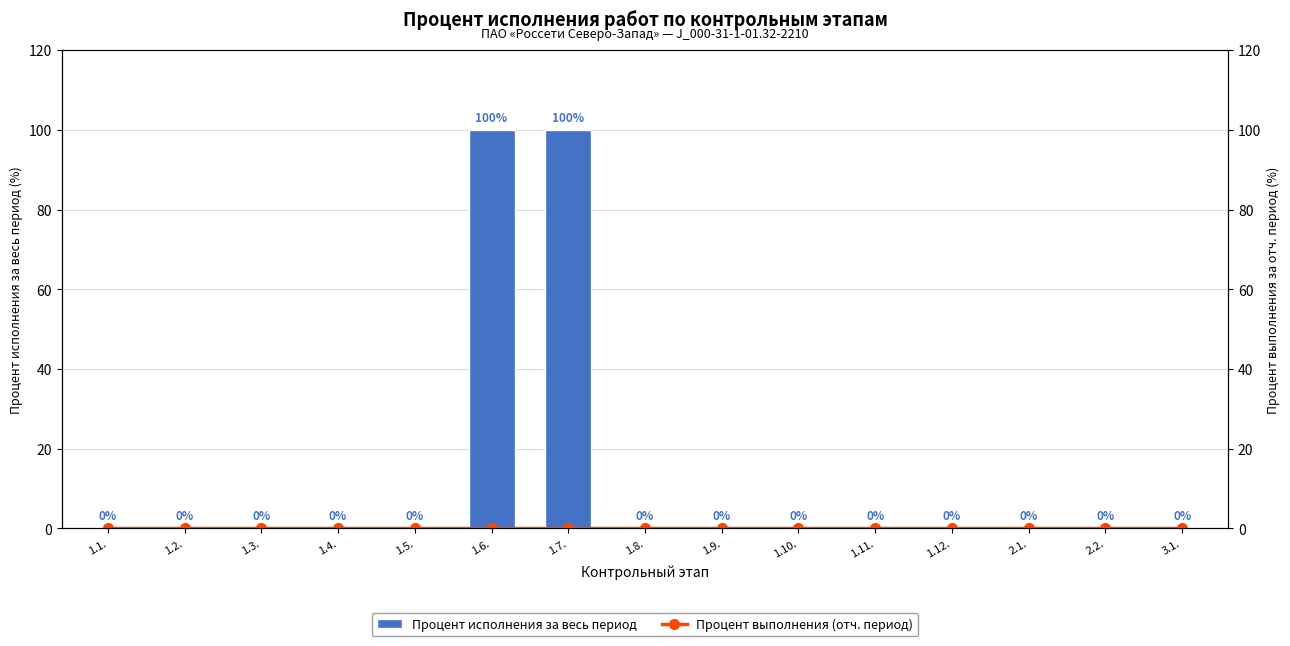

What is the average value of the Процент исполнения за весь период series?

13